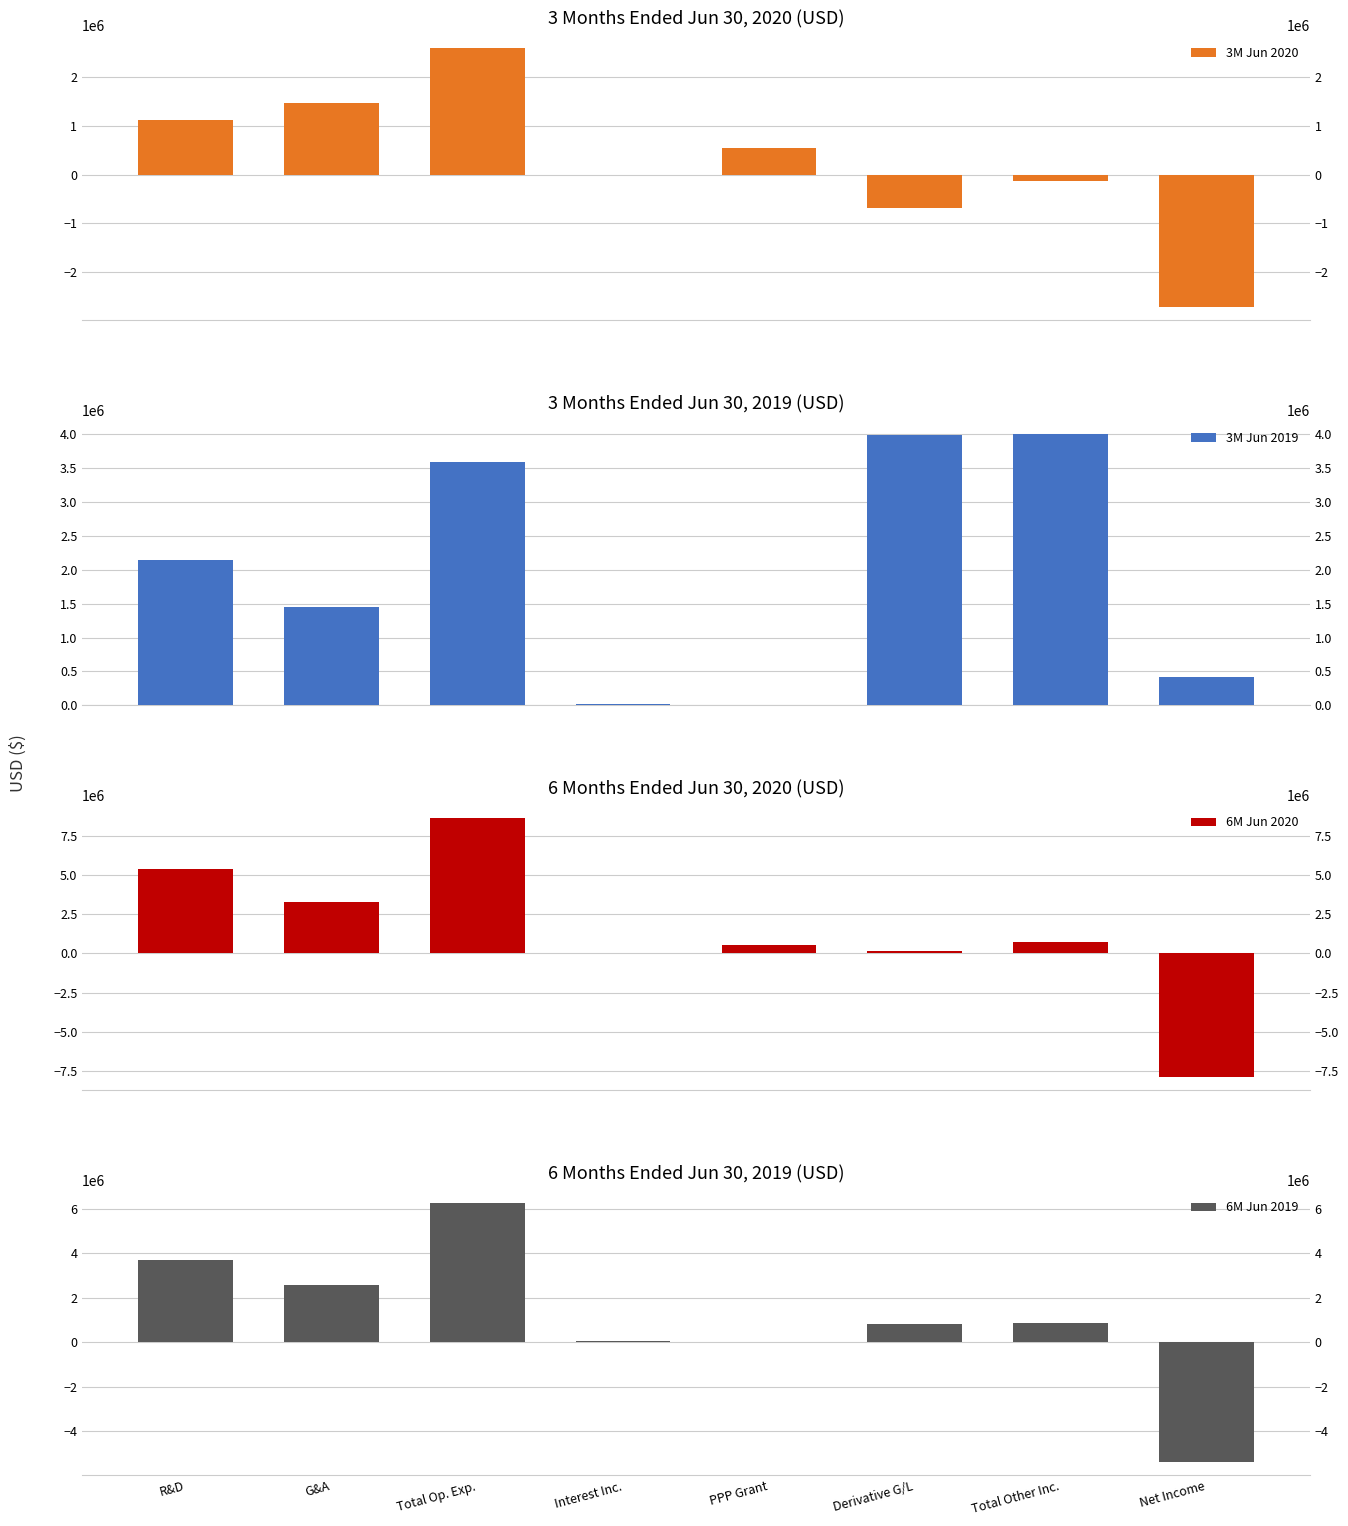

True or false: 3M Jun 2019 has a value of 3581000 at Total Op. Exp..

True